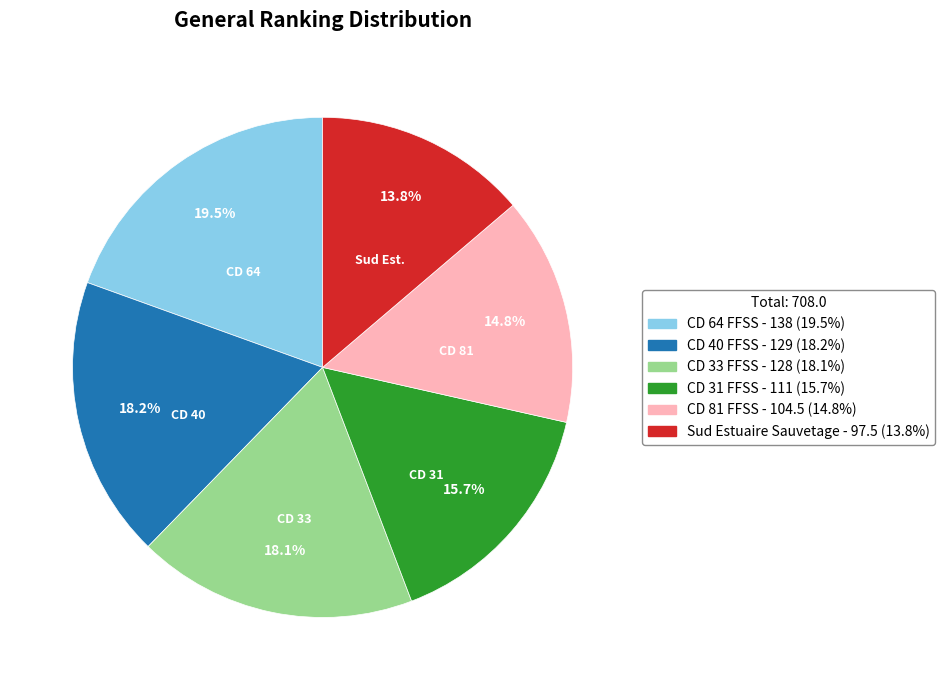

What percentage is the CD 33 FFSS slice, to the nearest percent?

18%